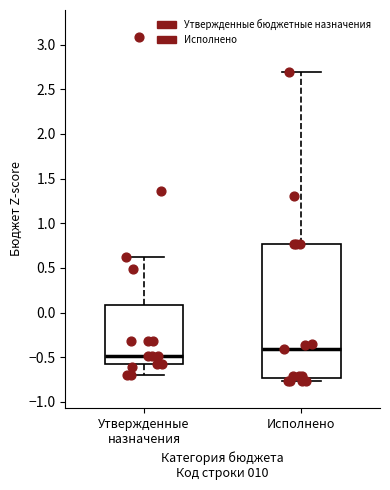

Reading left to right, read every box against the y-axis: the position of its median line, the range the box covers, and the ends of its whiskers. The values are not printed on the chart, so give them approximately, as read against the axis.

Утвержденные назначения: median -0.50, box -0.55 to 0.10, whiskers -0.70 to 0.60
Исполнено: median -0.40, box -0.75 to 0.75, whiskers -0.75 (just below the box's lower edge) to 2.70